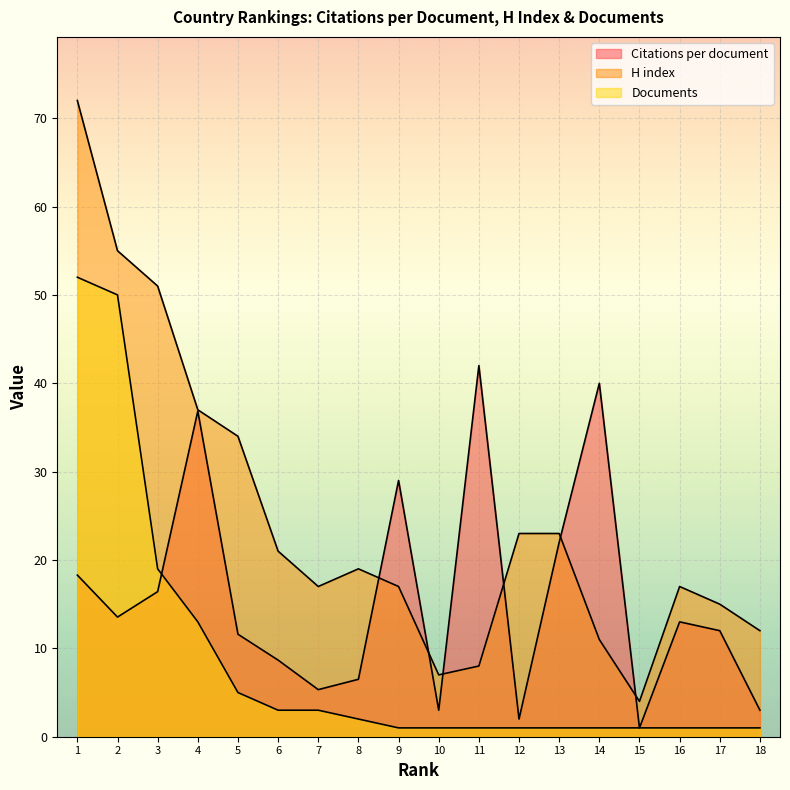

What is the value of the Citations per document point at the 10th from the left?

3.0